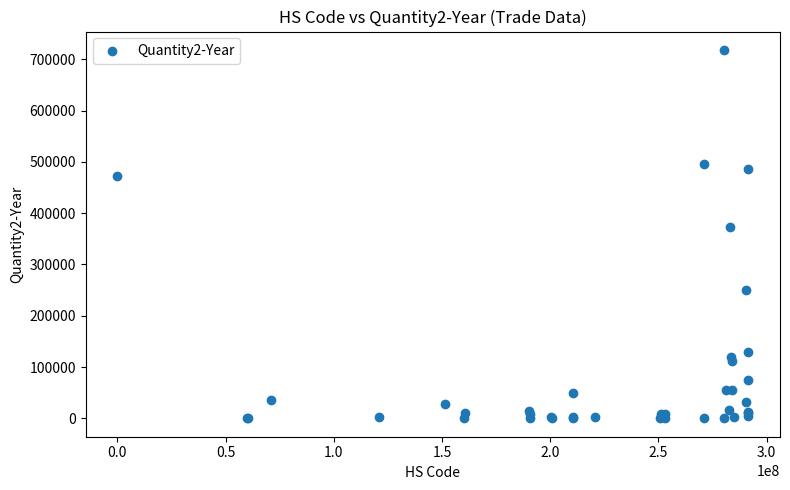

What Y value in the scatter plot is closest to 359185?

374000